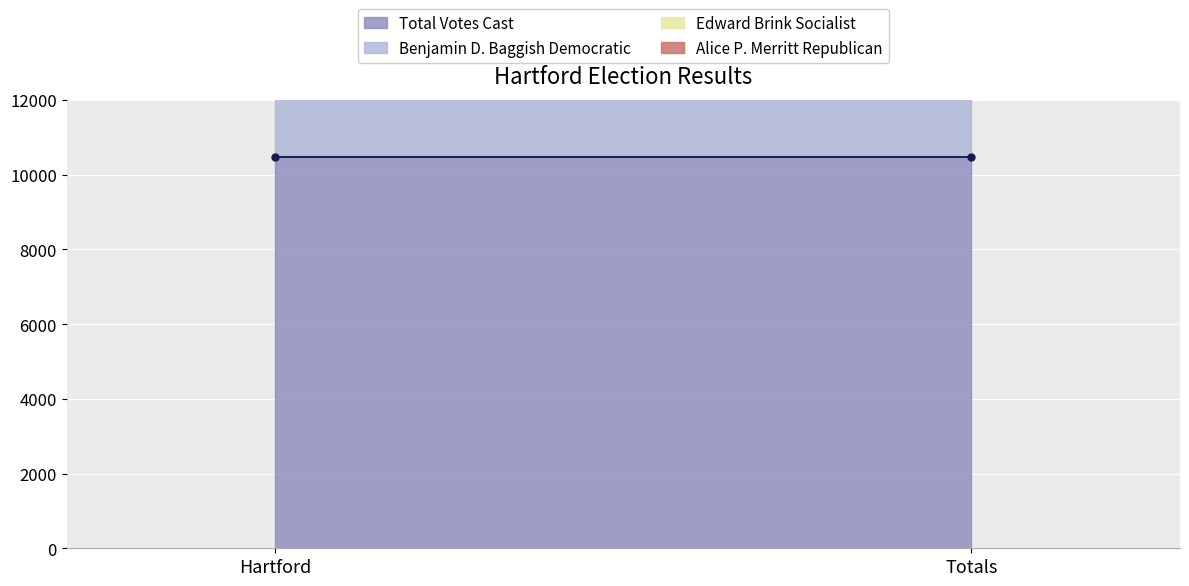

What position from the right is Totals?

1